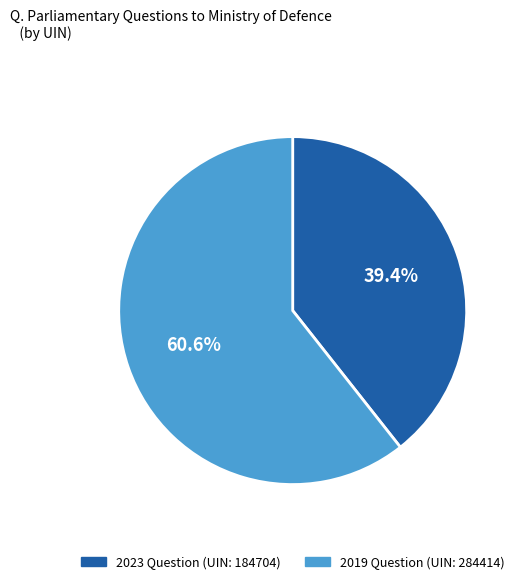

Is there any slice that represents more than half of the pie?

Yes